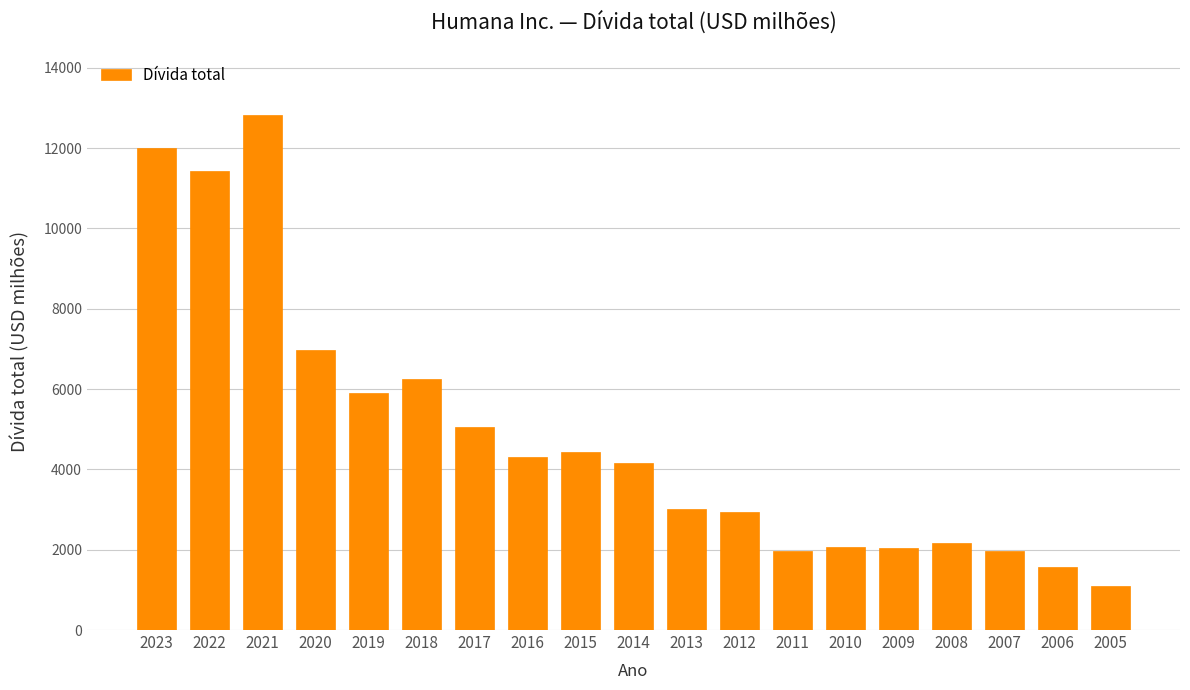

What is the change in value from 2014 to 2005?

-3064